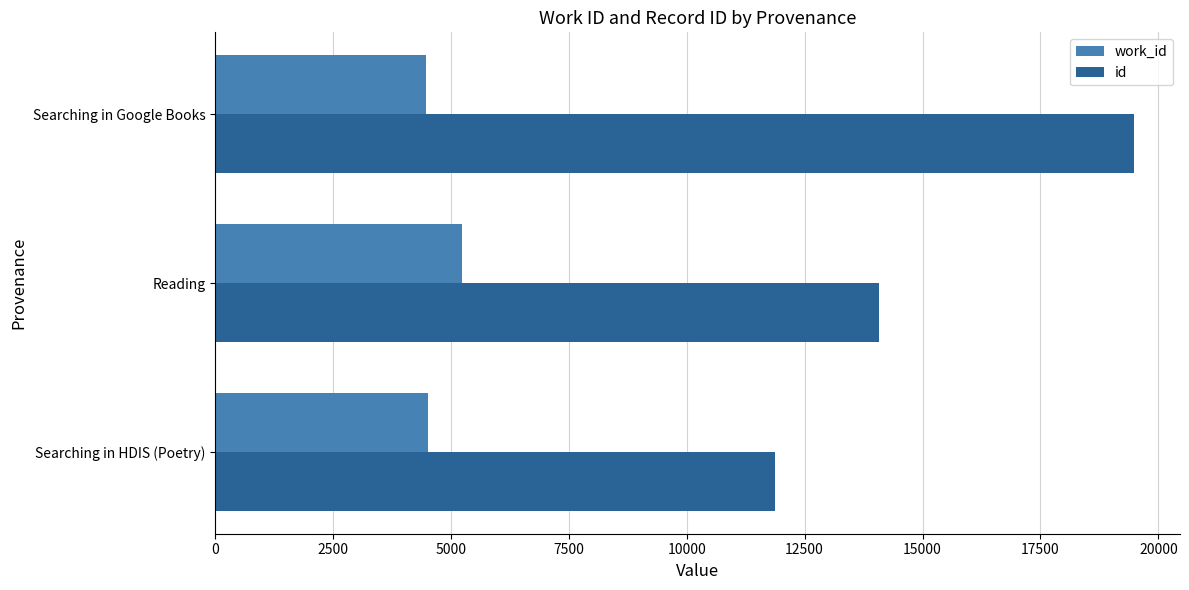

Where is work_id nearest to the value 4852?

Searching in HDIS (Poetry)